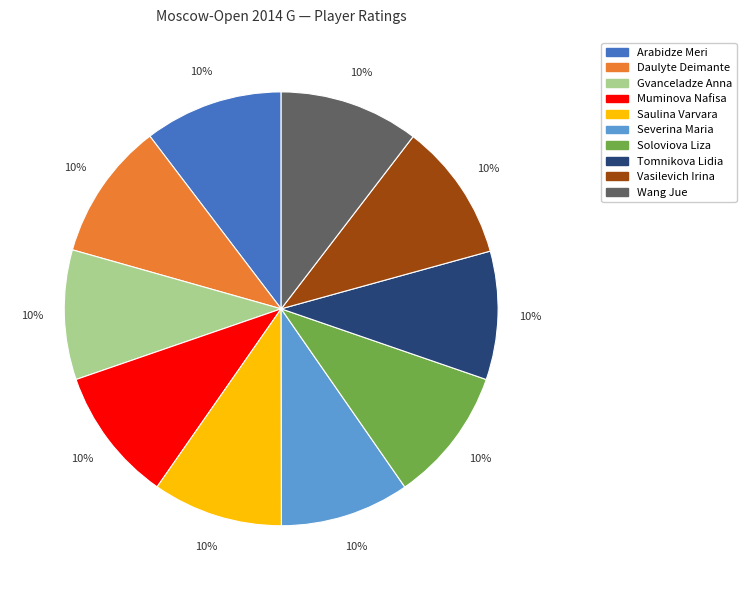

What is the ratio of the value at Muminova Nafisa to the value at Wang Jue?

1.0